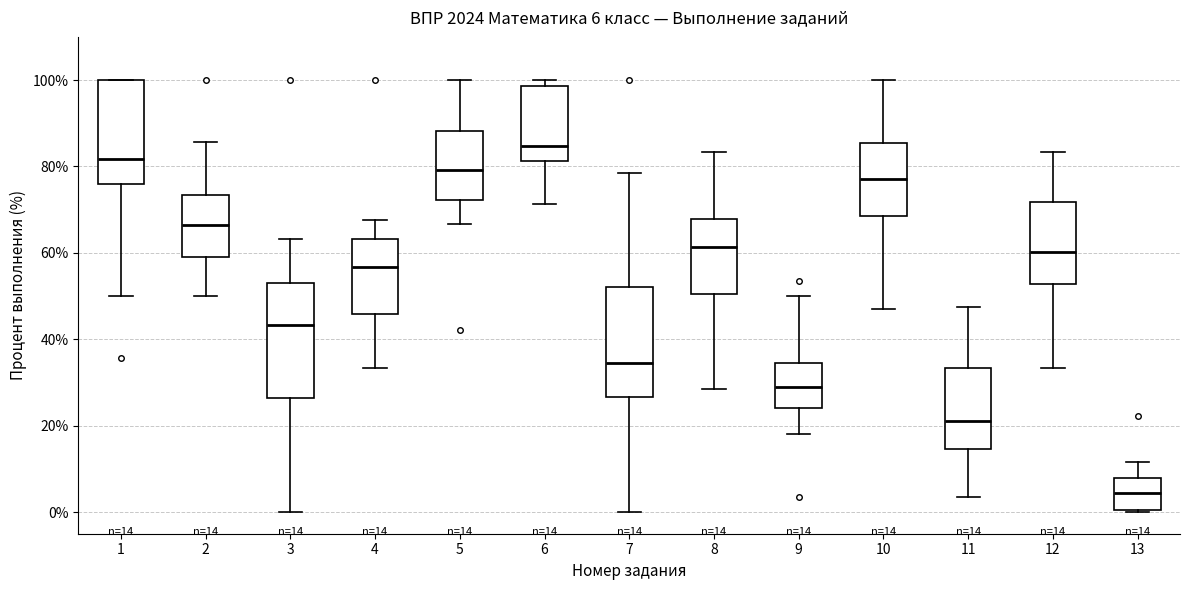

Which box has the lowest median line?

13